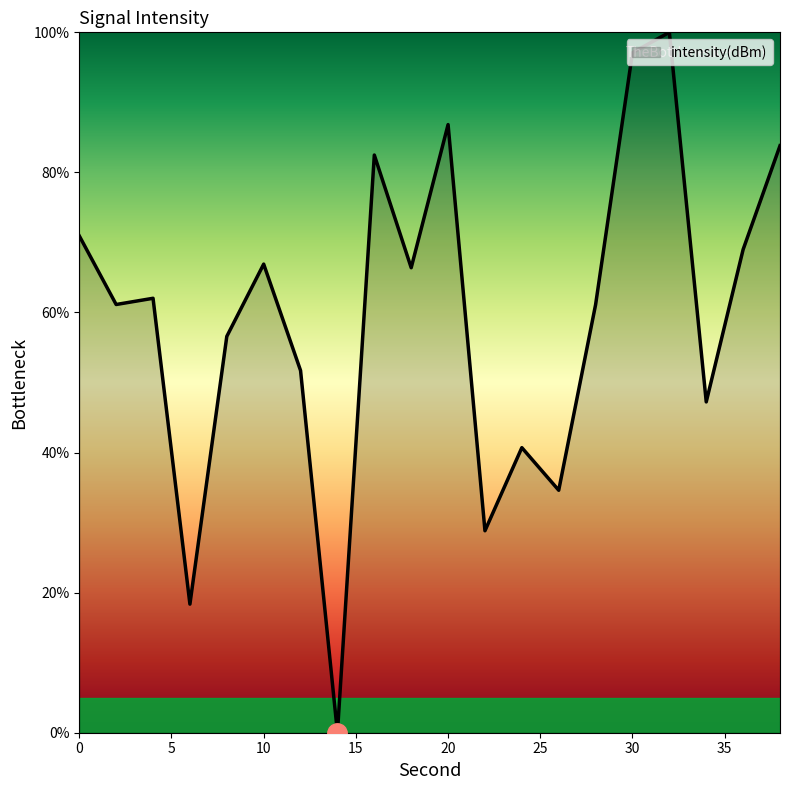

What is the difference between the maximum and minimum values?

100.0